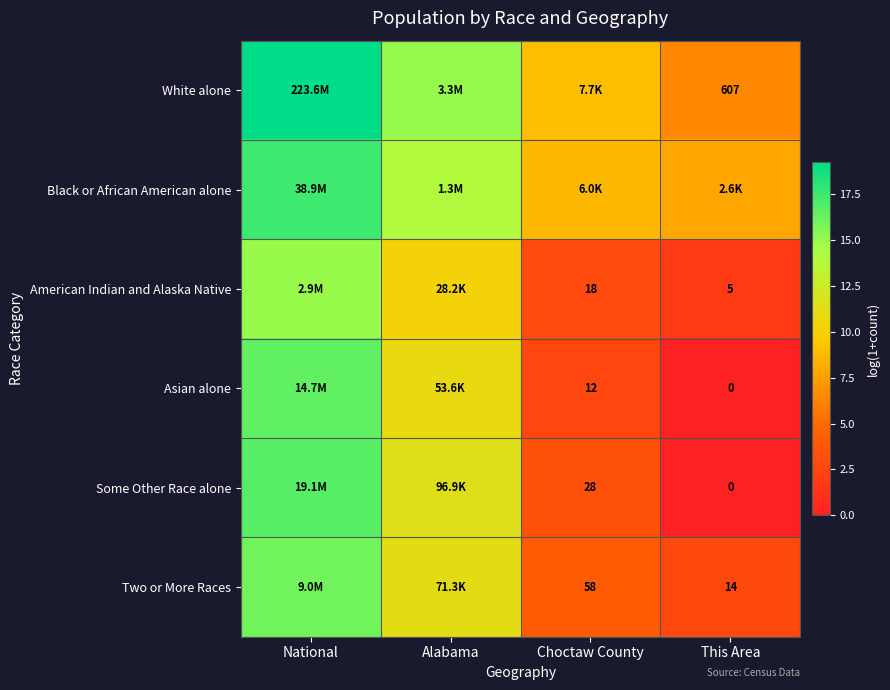

Is the value of White alone at Alabama greater than the value of Asian alone at Choctaw County?

Yes